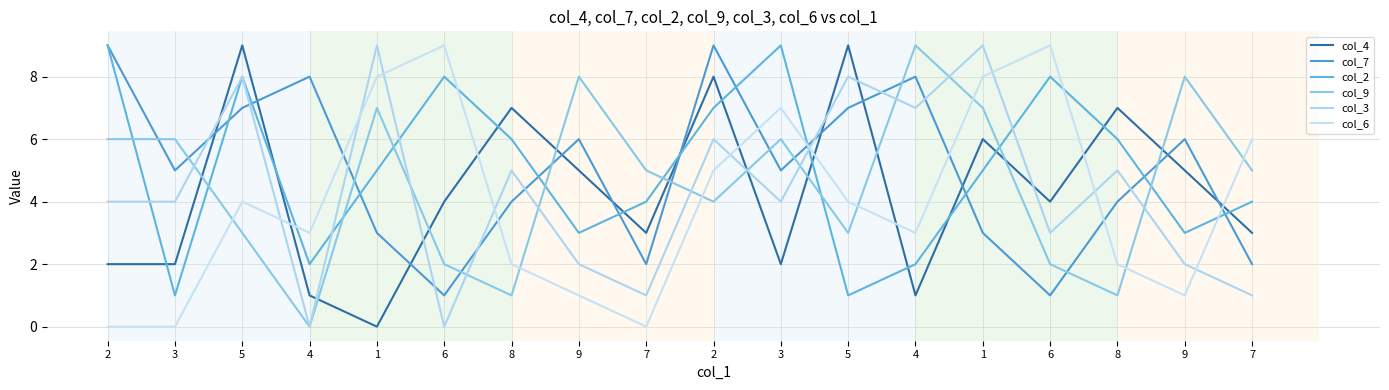

At which label is col_2 closest to 5?

1